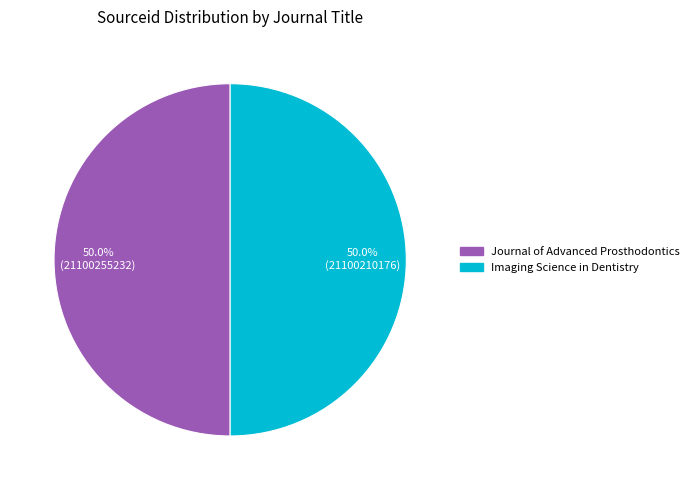

What is the ratio of the value at Journal of Advanced Prosthodontics to the value at Imaging Science in Dentistry?

1.0